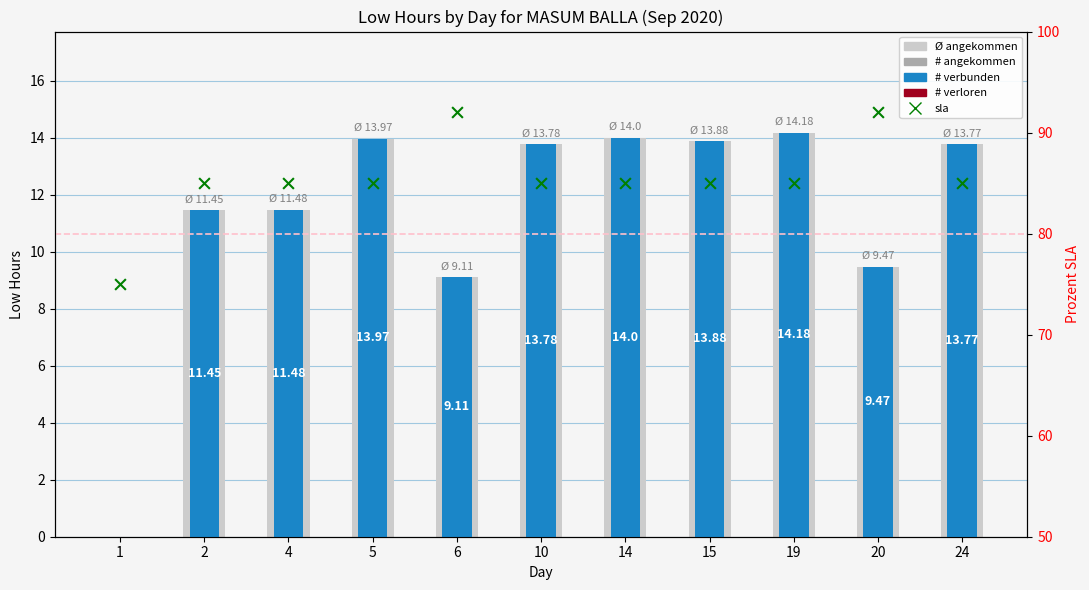

At which category is the sum across all series the highest?

19